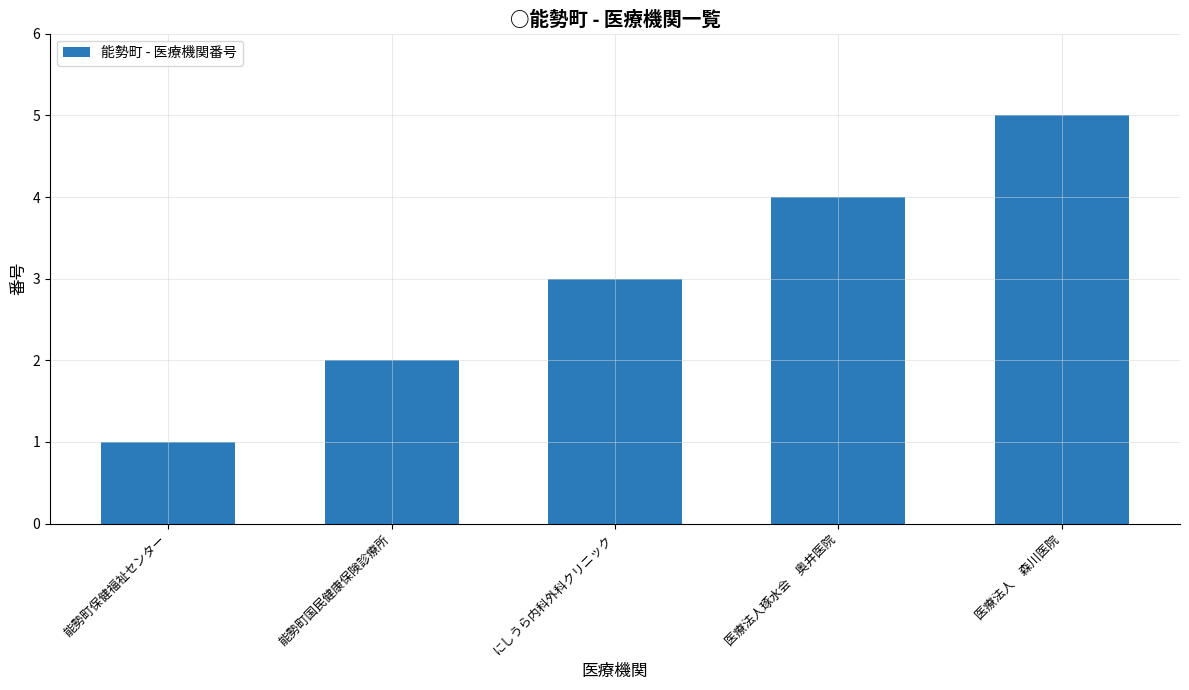

What is the approximate value at にしうら内科外科クリニック?

3